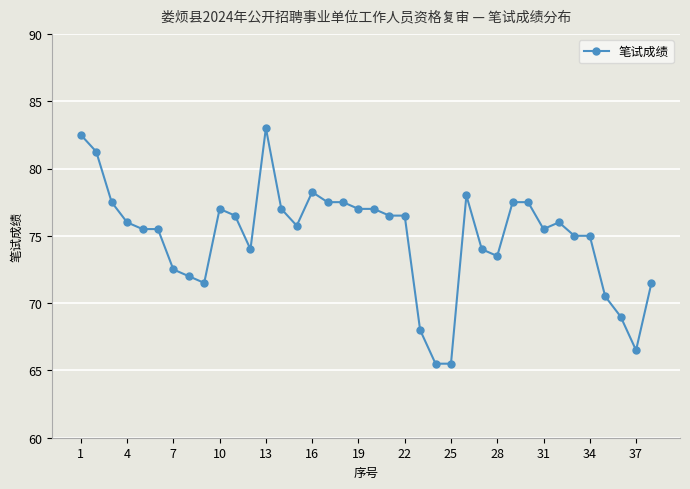

True or false: there are more than 2 points higher than both neighbors.

True